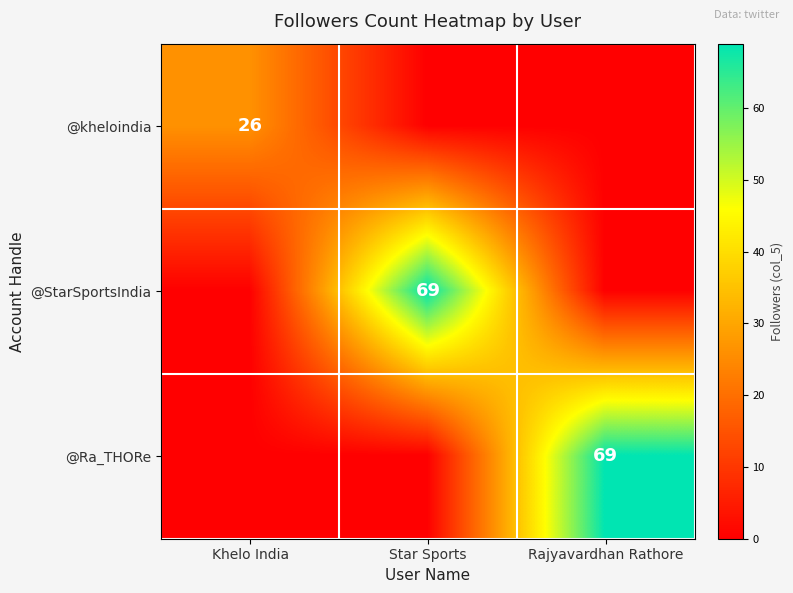

True or false: @StarSportsIndia has a value of 122 at Star Sports.

False